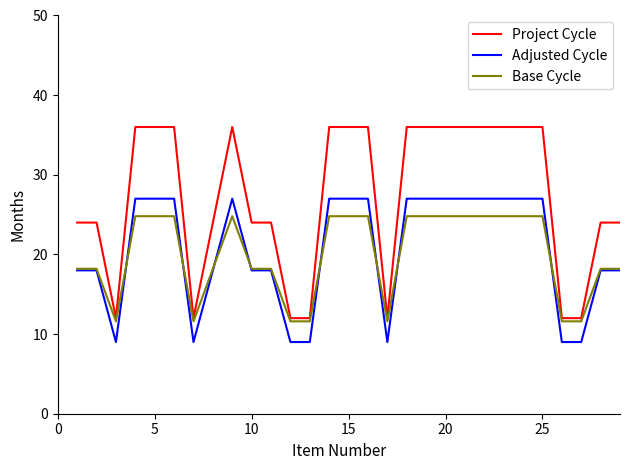

True or false: Adjusted Cycle and Project Cycle cross at least once.

False